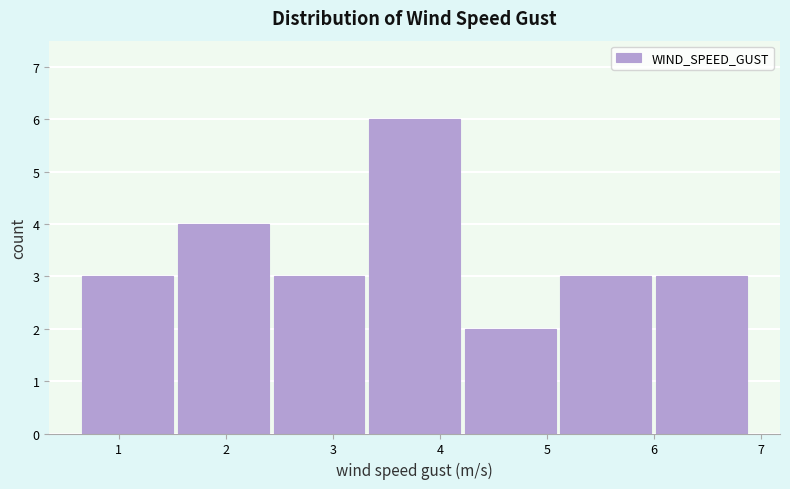

How tall is the bar that spans 2.4 to 3.3 on the x-axis? Neither the bar edges nor the heights are printed on the chart, so give them approximately, as read against the axes.

3